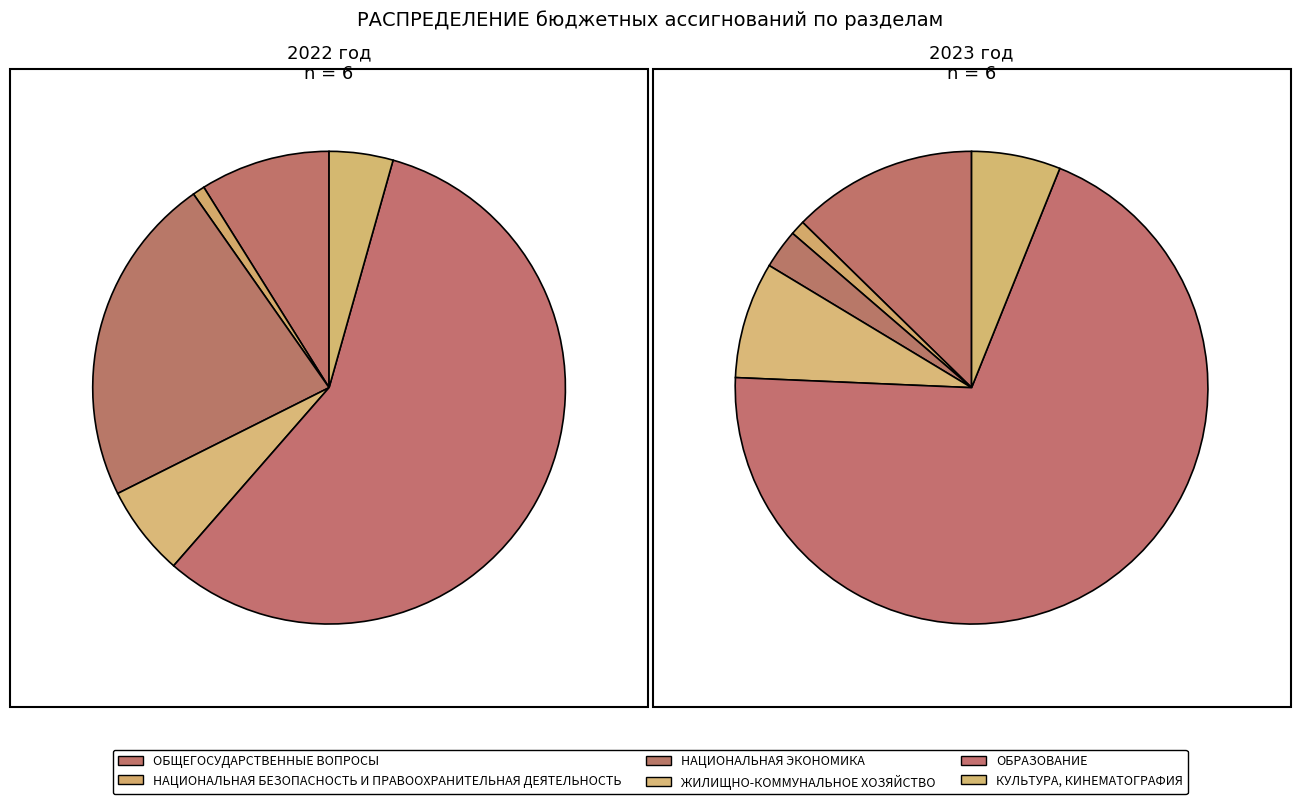

Does ОБРАЗОВАНИЕ represent more than half of the total?

Yes